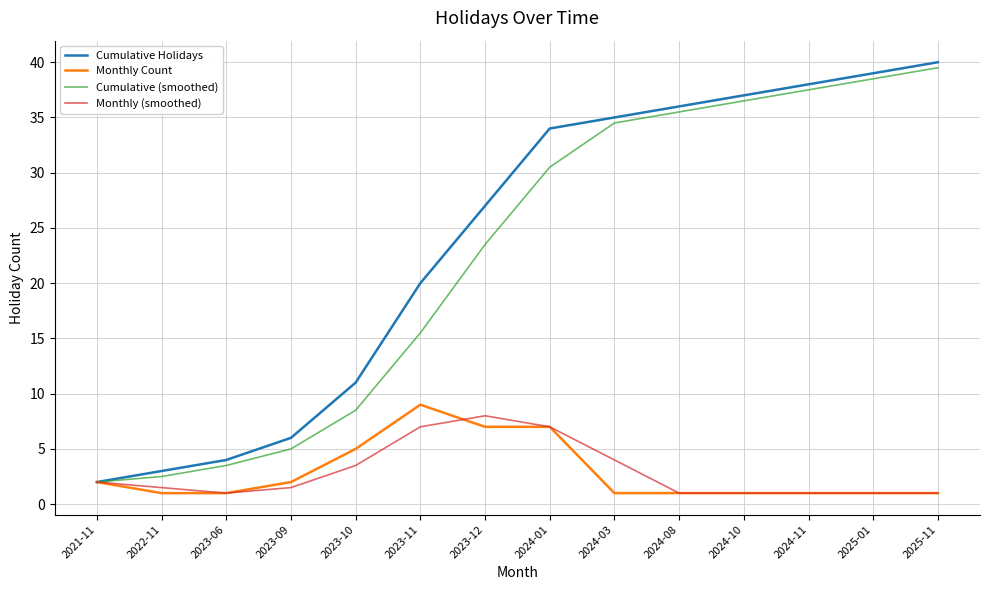

What is the average value of the Monthly (smoothed) series?

2.9